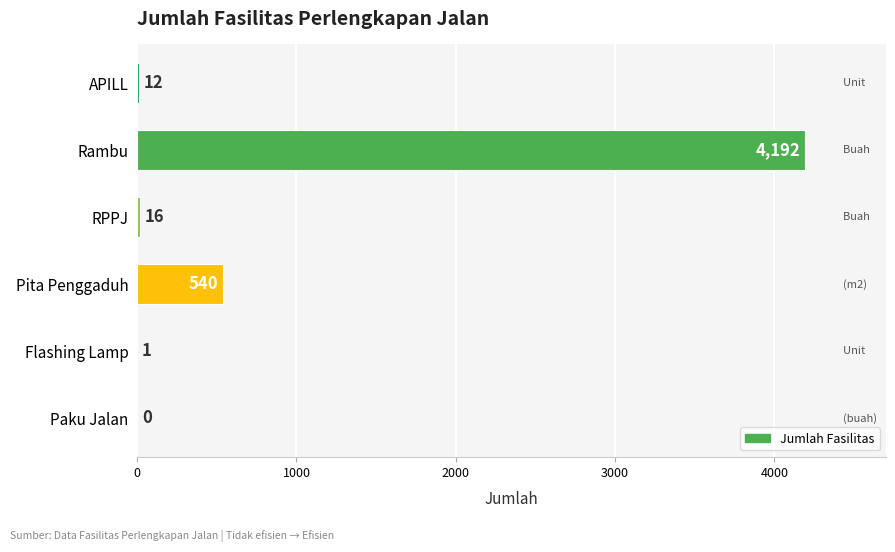

What is the greatest value displayed?

4192